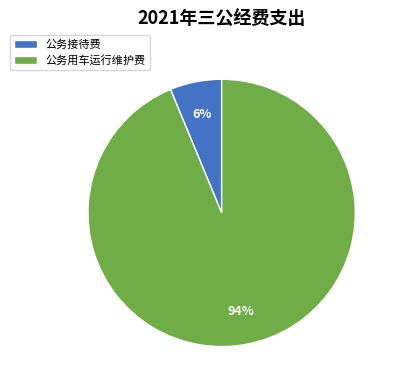

How many slices are in this pie chart?

2